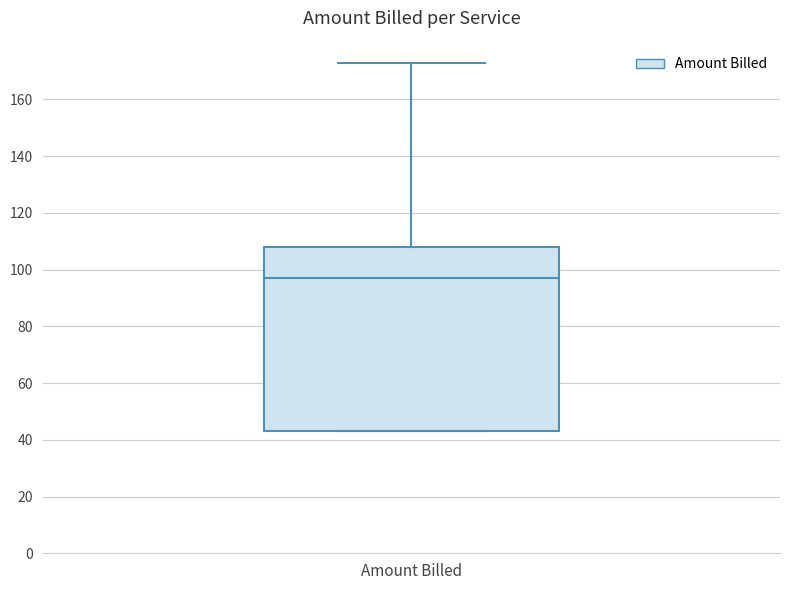

Read this box plot against the y-axis: the position of the median line, the range covered by the box, and the ends of both whiskers. The values are not printed on the chart, so give them approximately, as read against the axis.

median 98, box 44 to 108, whiskers 44 to 172